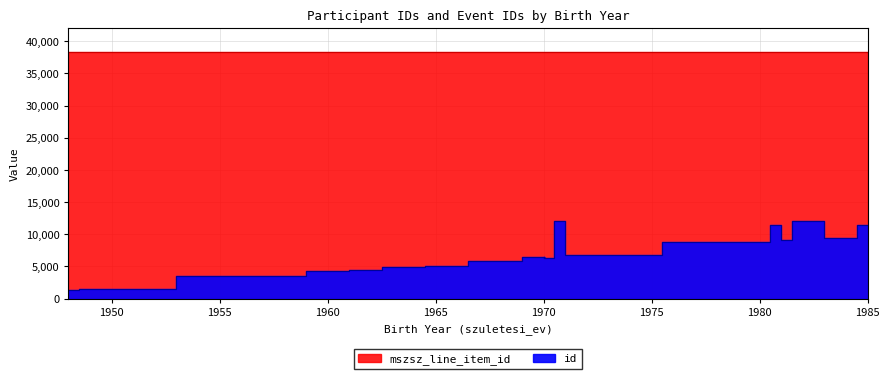

Where is mszsz_line_item_id nearest to the value 38266?

1964